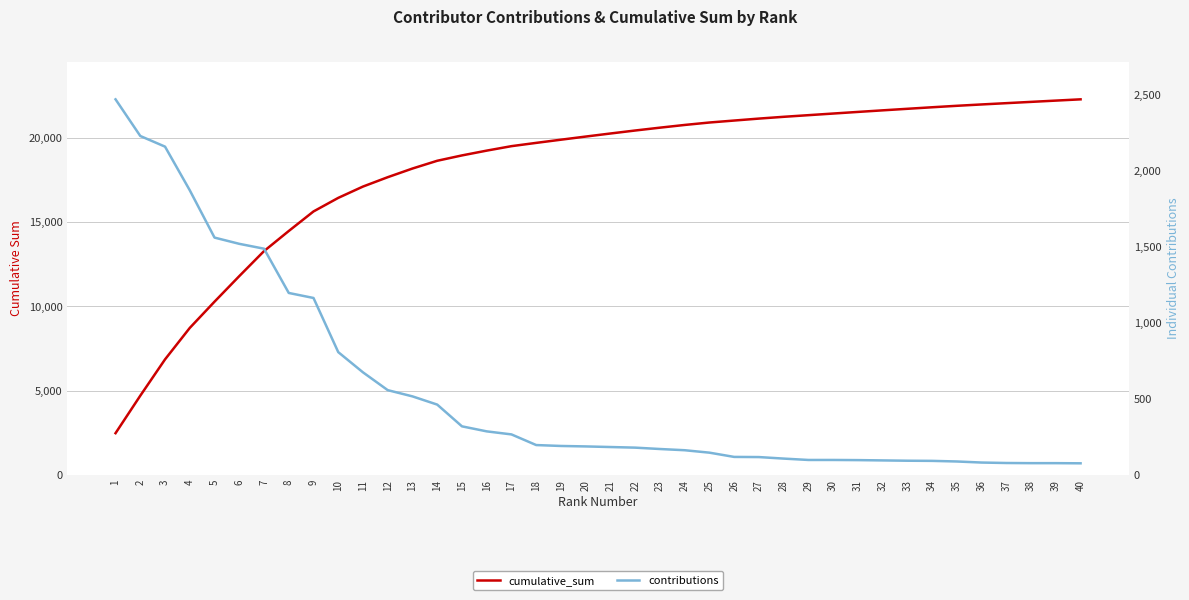

List the labels in order of cumulative_sum value, smallest first.

1, 2, 3, 4, 5, 6, 7, 8, 9, 10, 11, 12, 13, 14, 15, 16, 17, 18, 19, 20, 21, 22, 23, 24, 25, 26, 27, 28, 29, 30, 31, 32, 33, 34, 35, 36, 37, 38, 39, 40